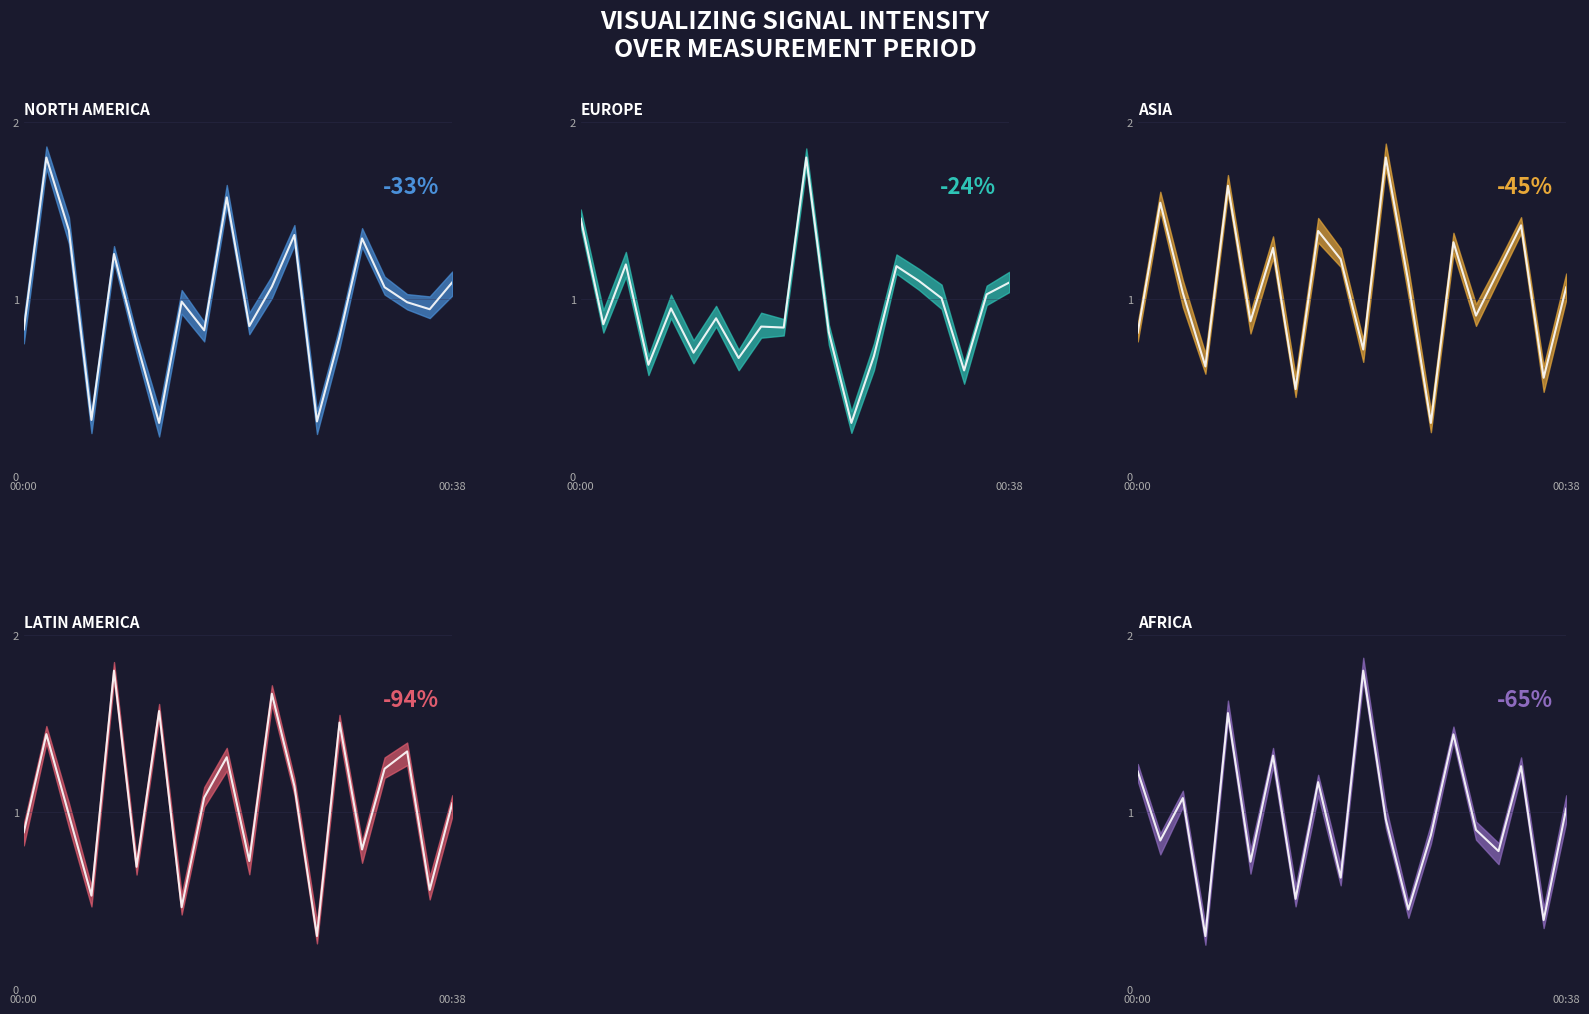

Between 16 and 18, which series saw the biggest shift?

North America